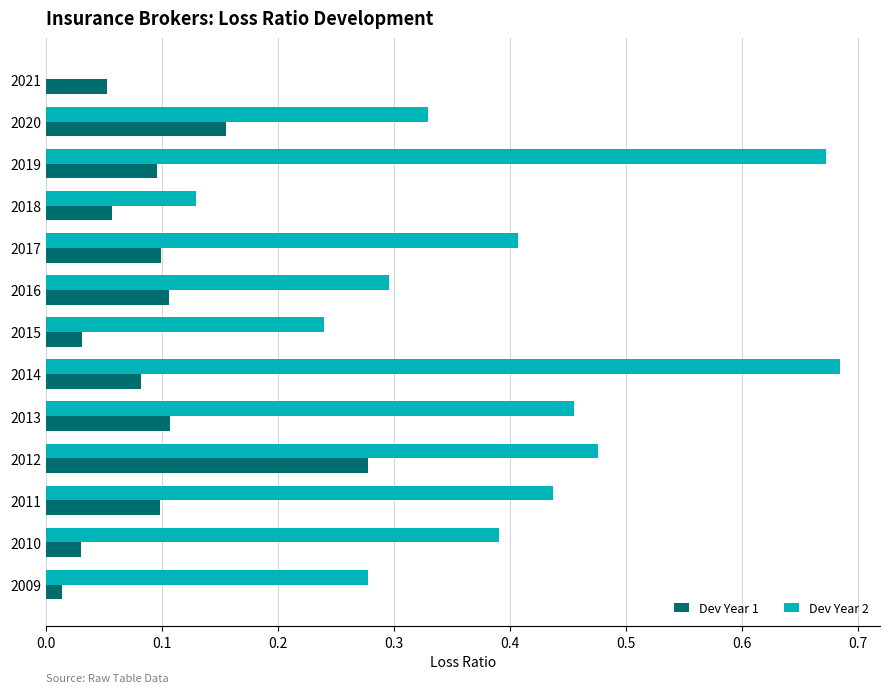

Is it true that Dev Year 2 equals 0.4 at 2010?

True